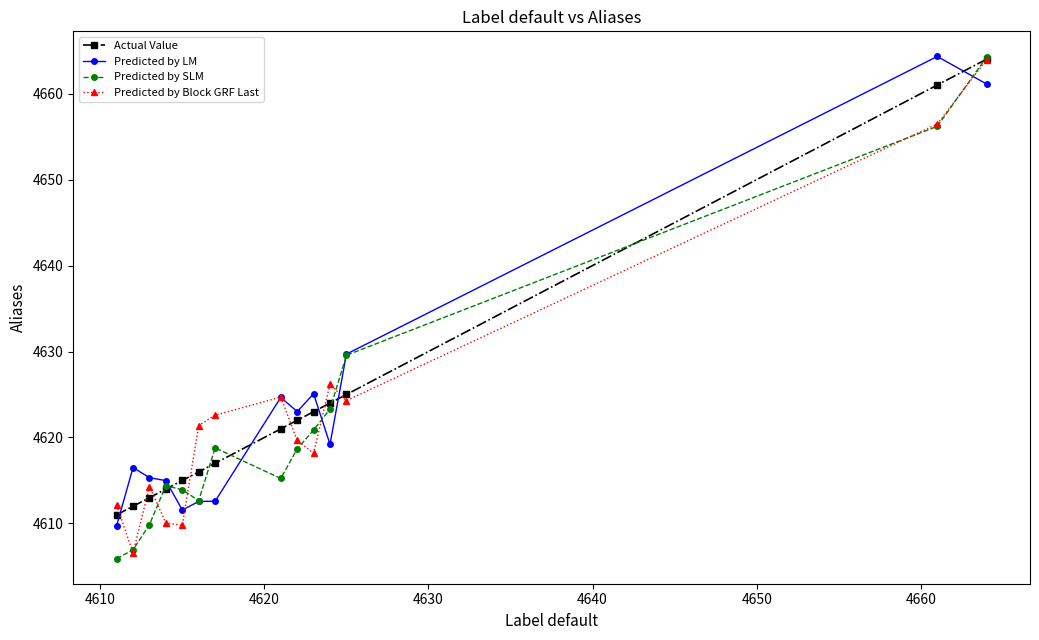

What is the value of the Predicted by SLM point at the 6th from the left?

4612.7